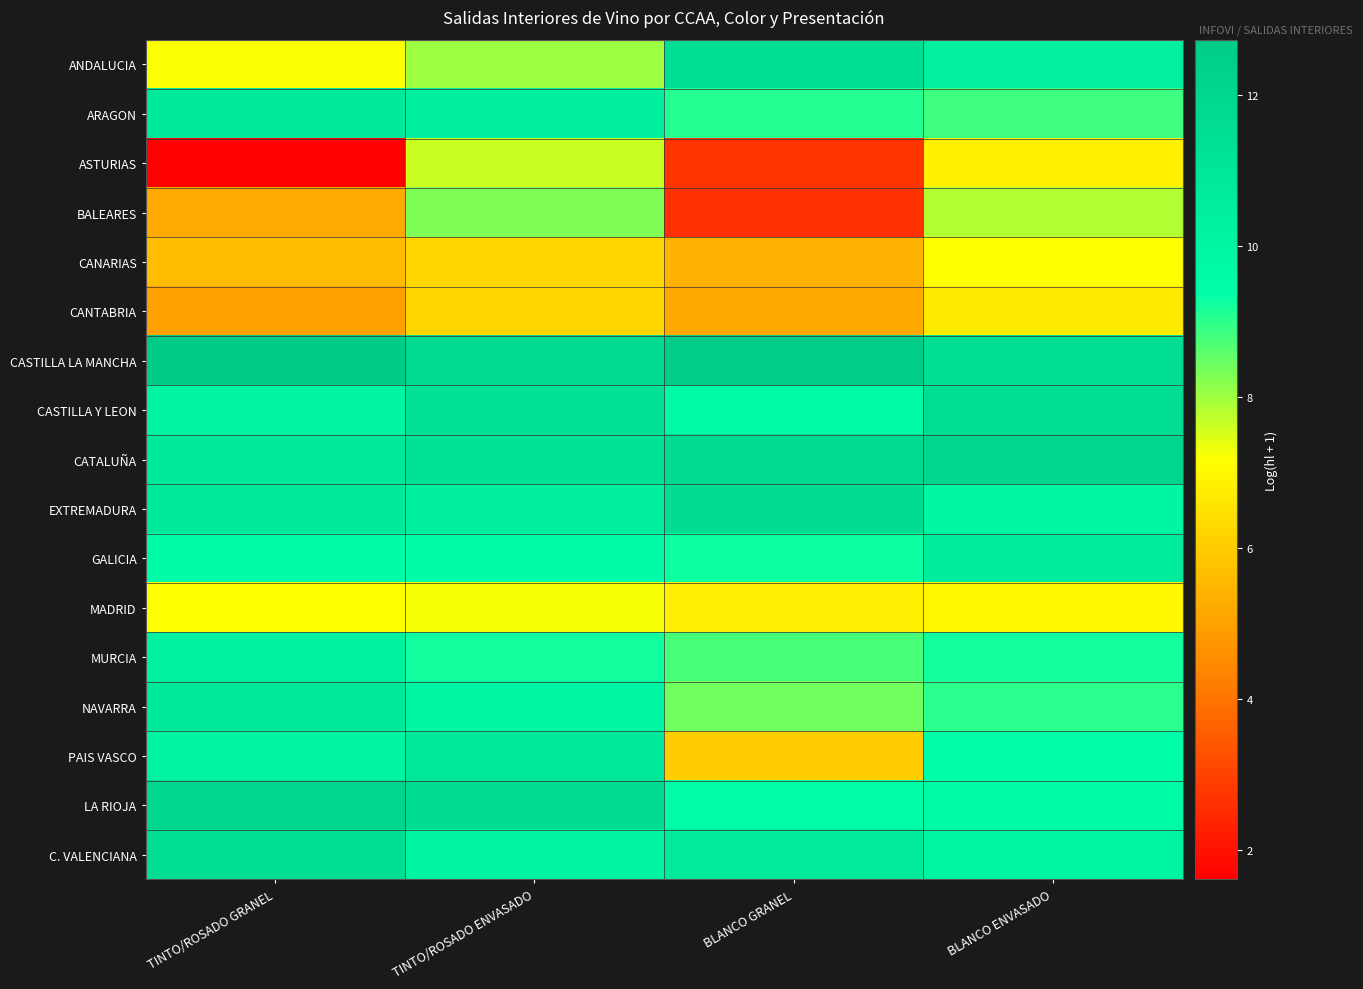

At which category is the sum across all series the highest?

TINTO/ROSADO ENVASADO